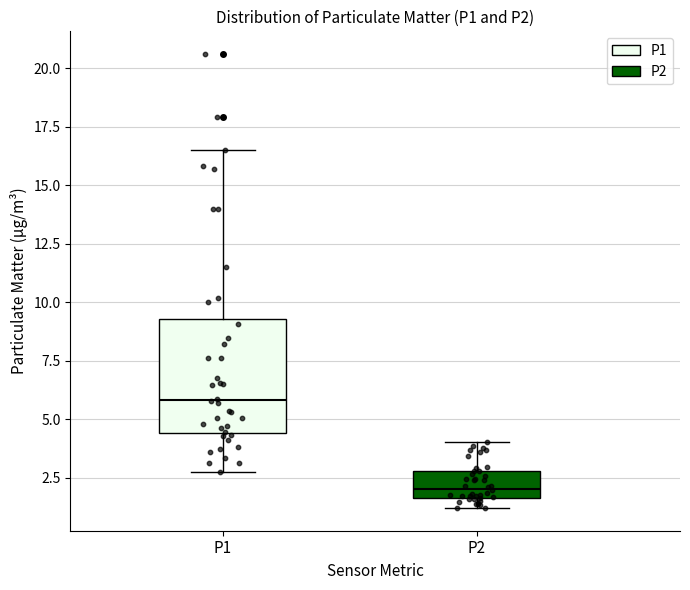

Where is the lower edge of the box for P1 on the y-axis? The values are not printed on the chart, so give them approximately, as read against the axis.

4.5